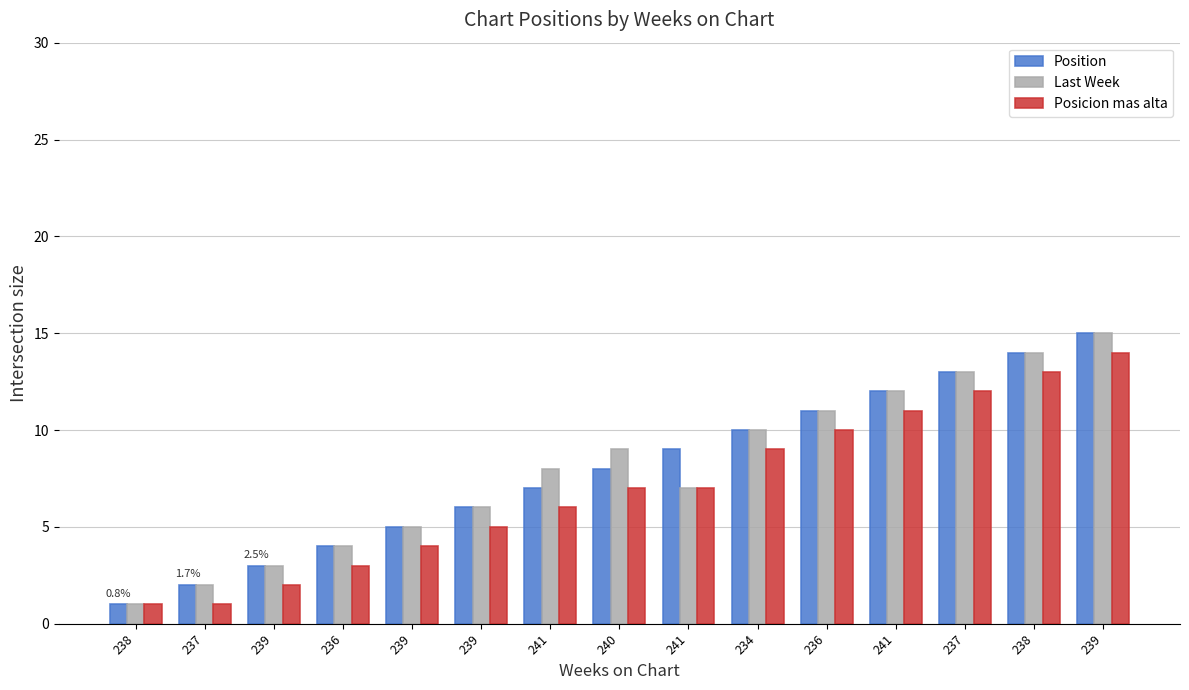

The Position series shows 2 at 237. True or false?

True